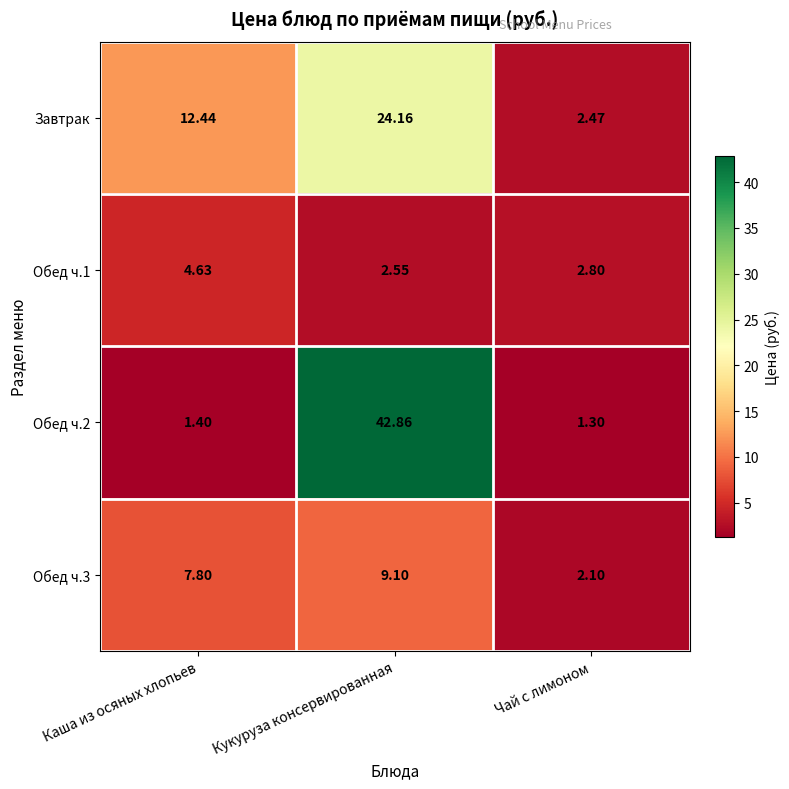

Which series has the widest spread of values?

Обед ч.2